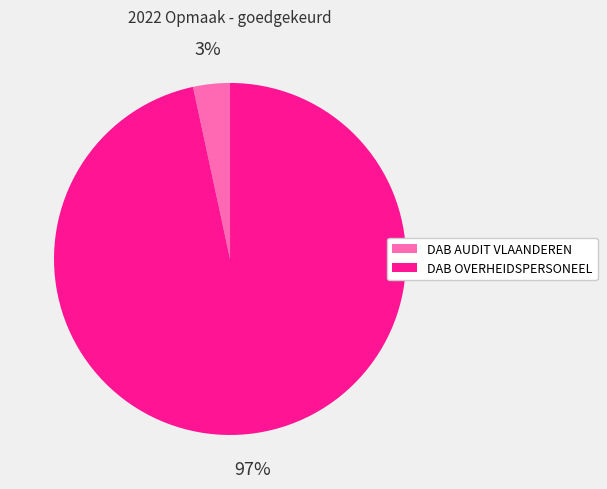

How many slices are in this pie chart?

2